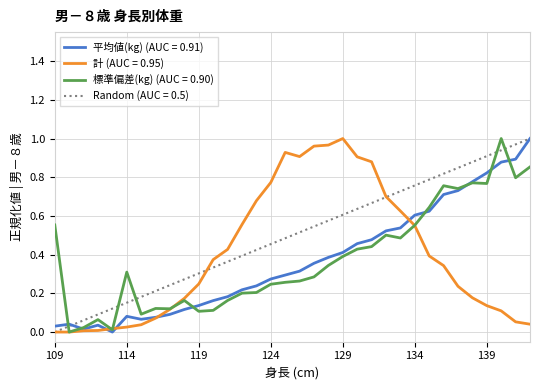

Which series has the largest total across all categories?

Random (AUC = 0.5)